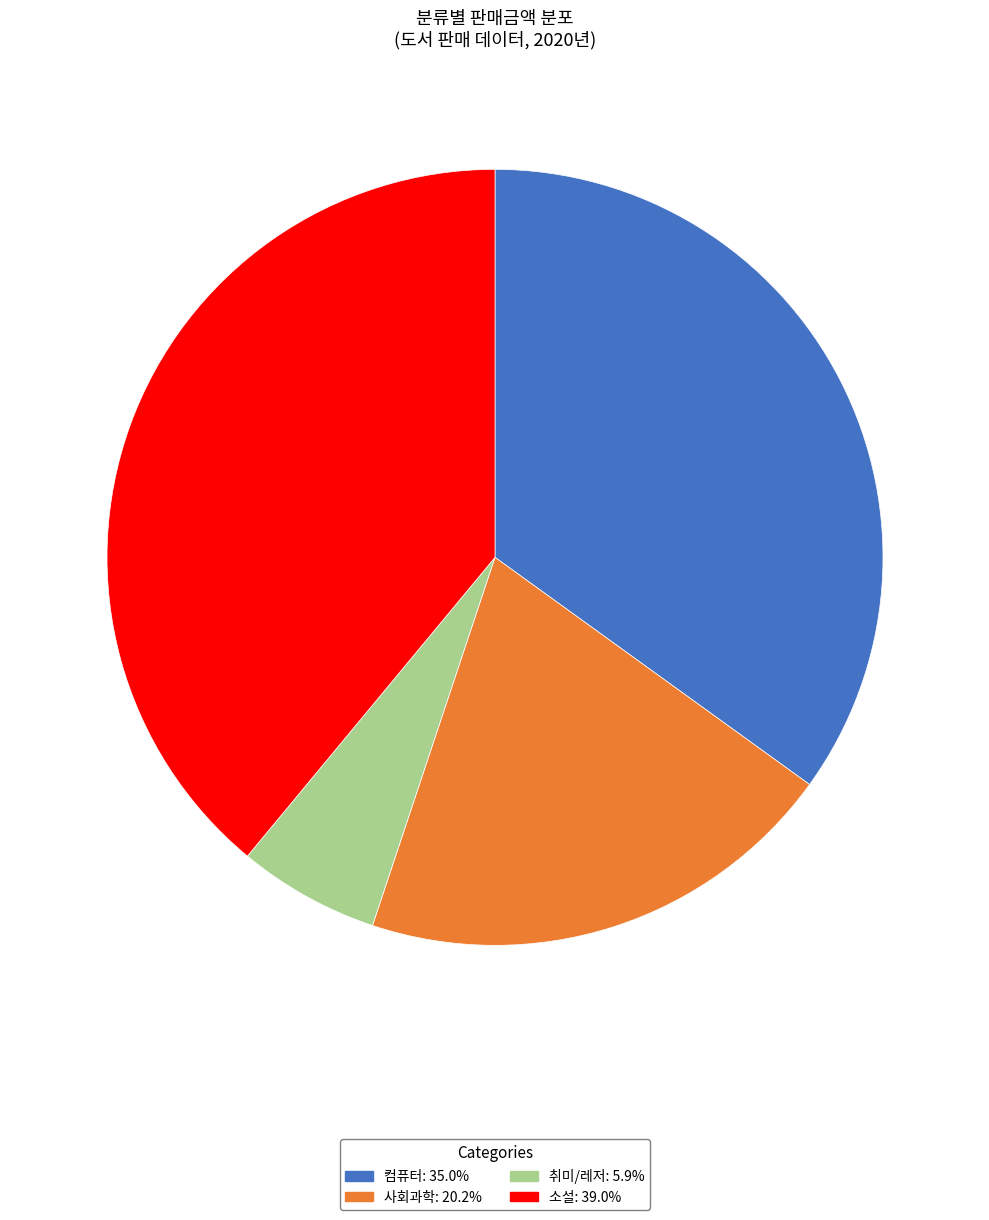

How many slices are in this pie chart?

4